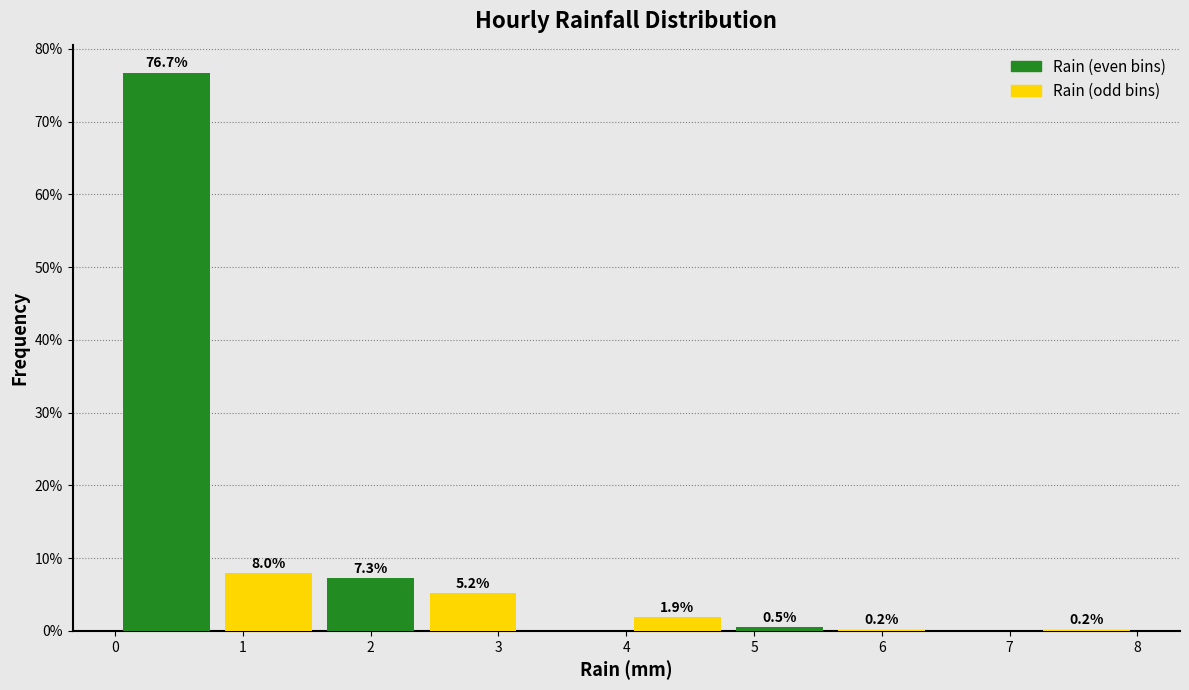

What is the sum of the Rain (even bins) values at 2 and 7?

7.3